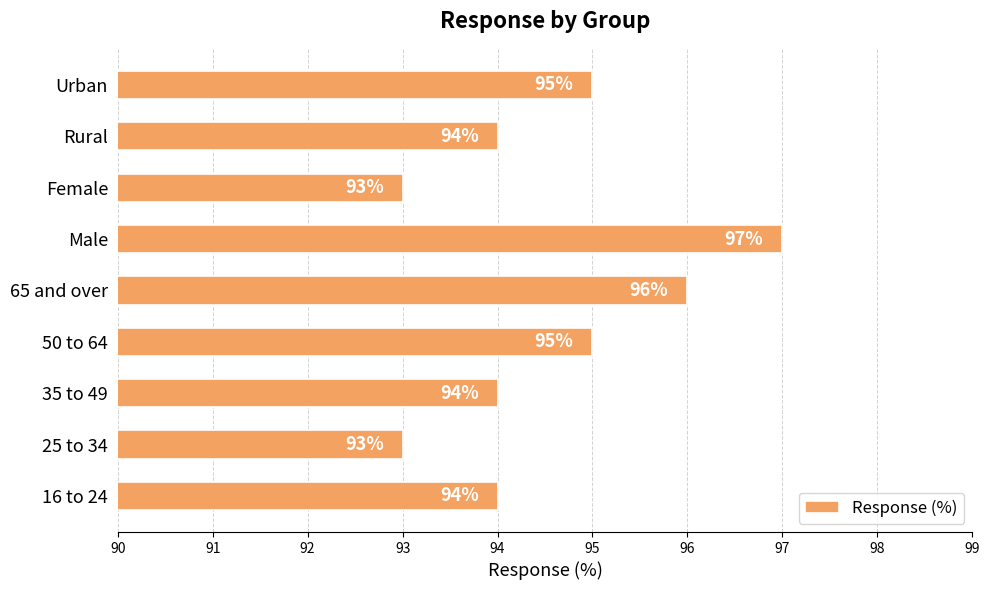

Is it true that the value at Female is 32?

False